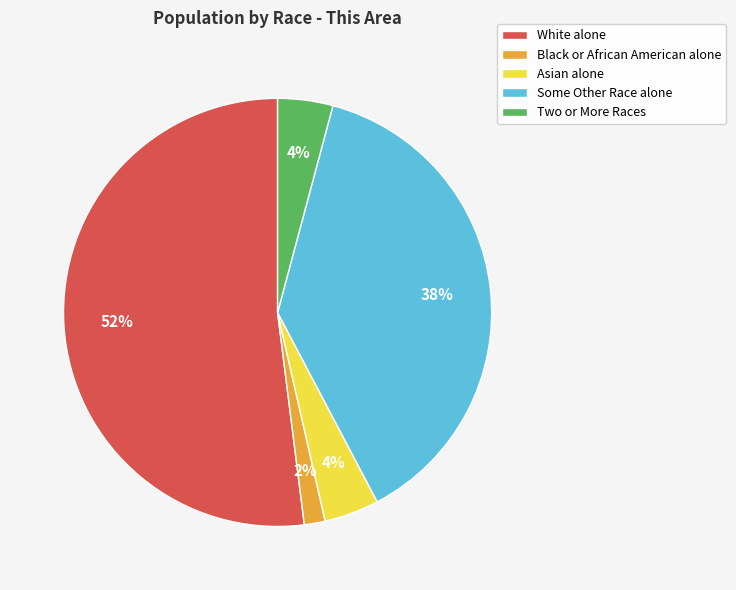

True or false: White alone accounts for 52% of the total.

True